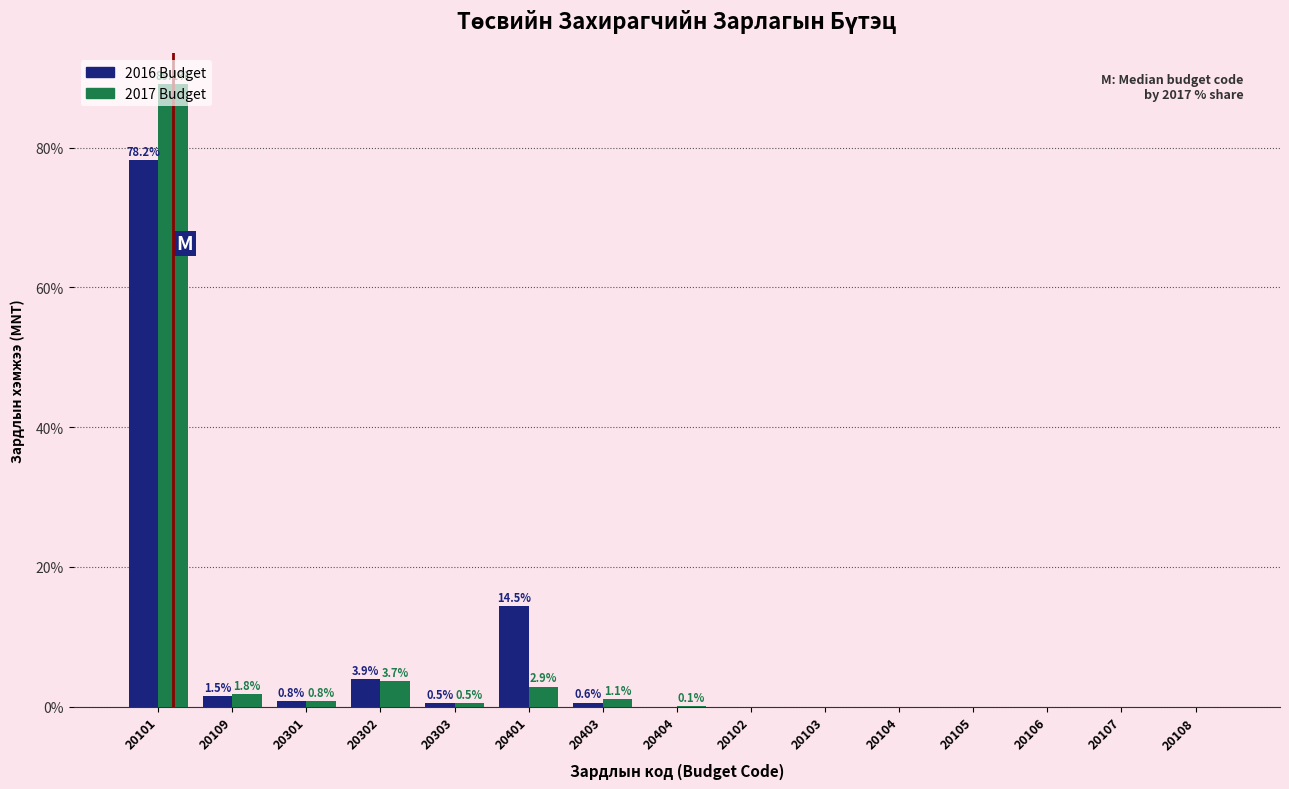

What is the maximum value for 2017 Budget?

89.1